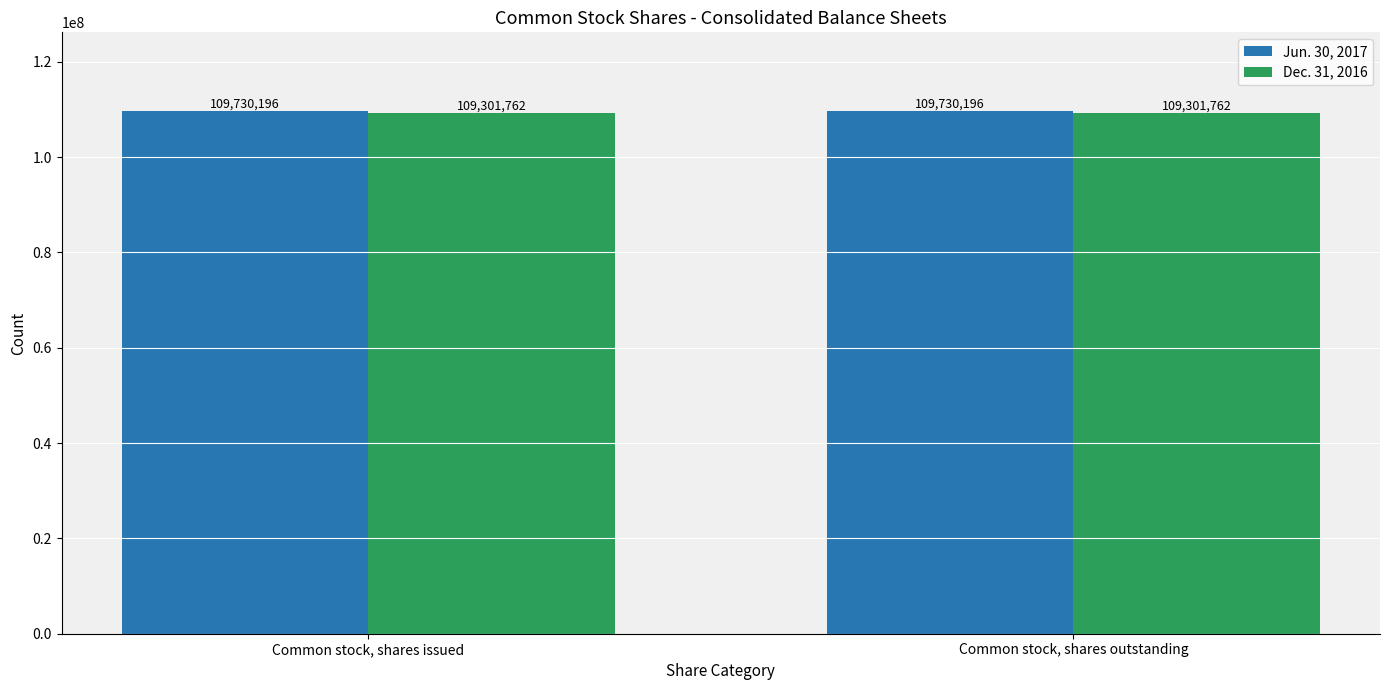

What is the difference between the highest and lowest values at Common stock, shares issued?

428434